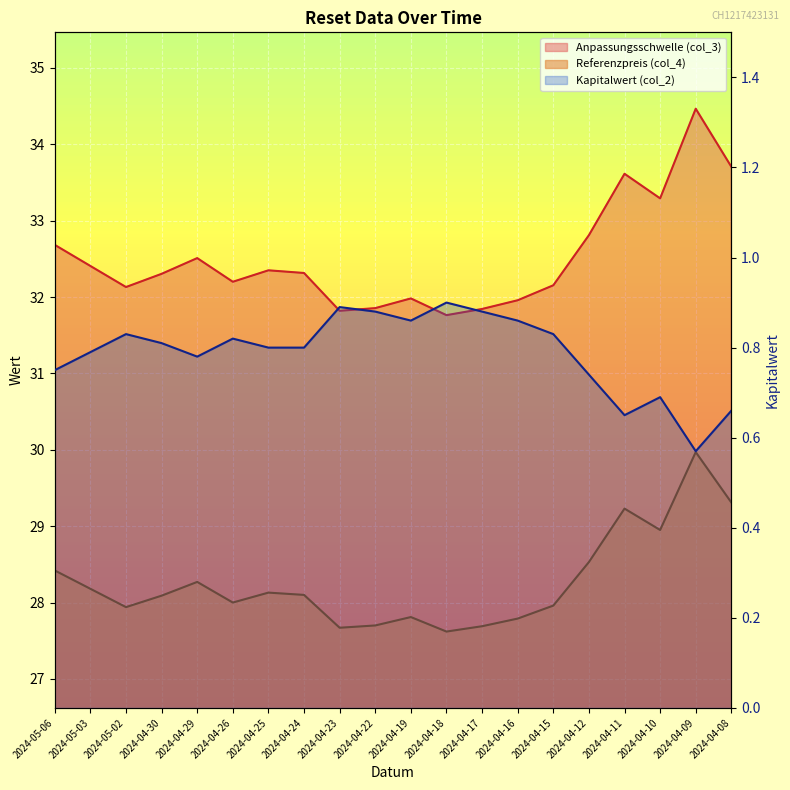

What is the sum of the Referenzpreis (col_4) values at 2024-04-29 and 2024-04-23?

55.9